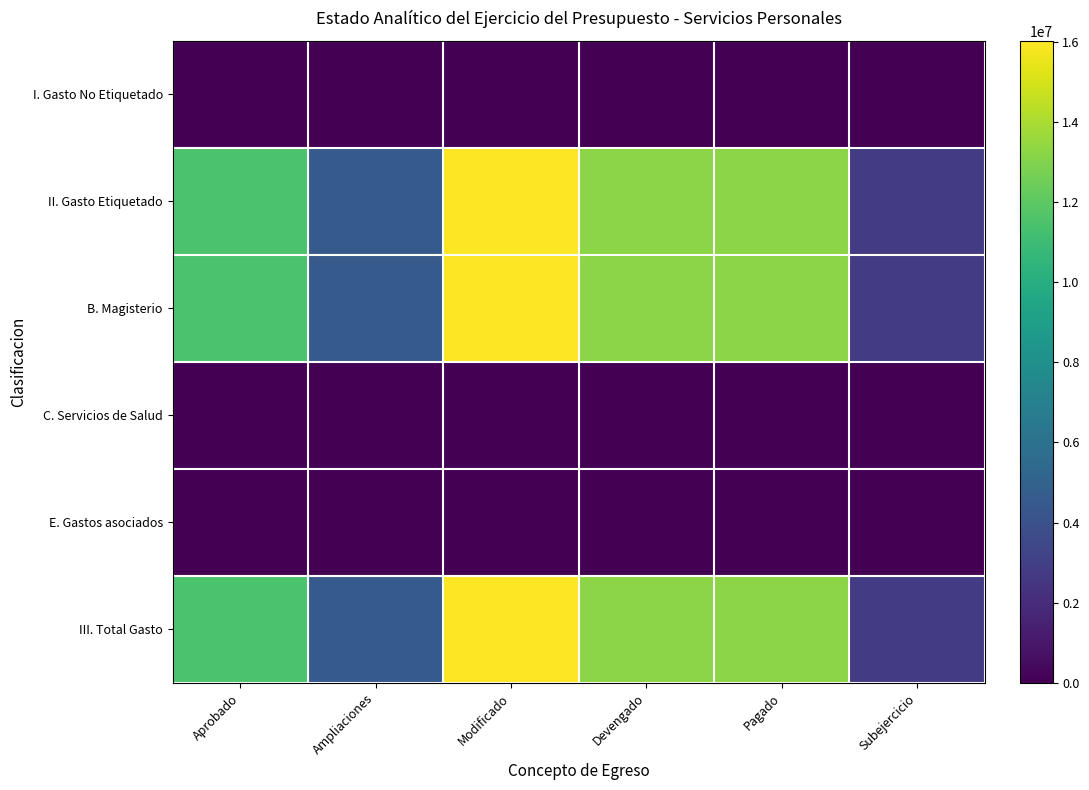

What is the greatest value displayed?

16018697.6